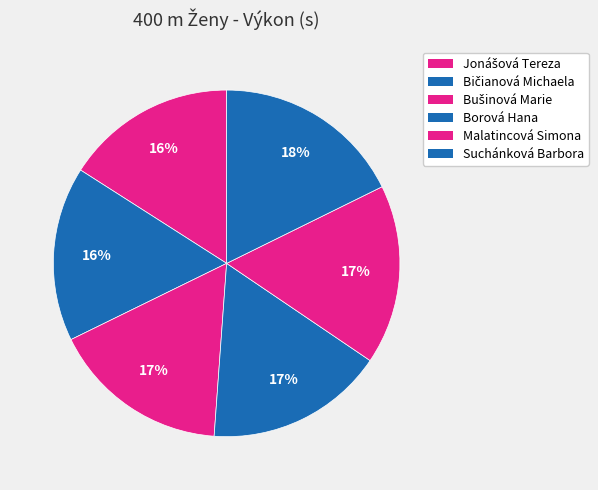

True or false: Bušinová Marie accounts for 22% of the total.

False